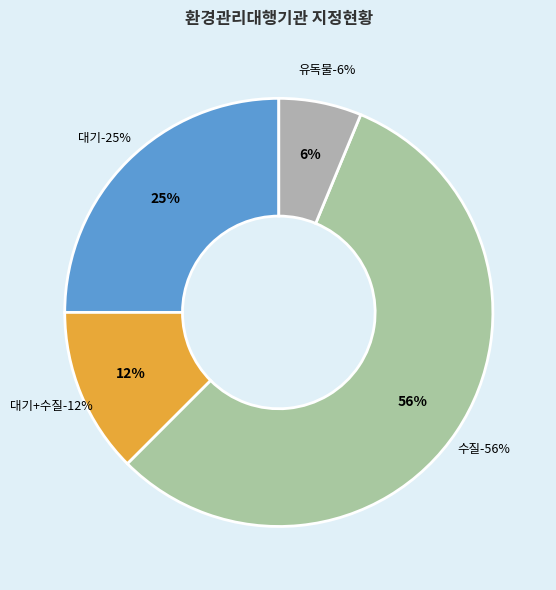

Rank the categories by value from lowest to highest.

유독물, 대기+수질, 대기, 수질